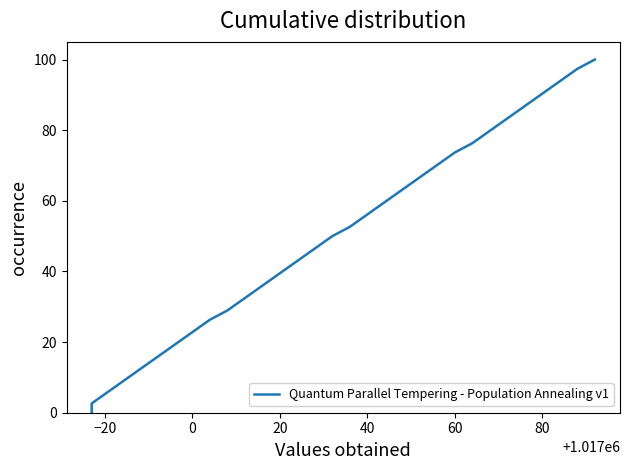

Reading right to left, transcribe all the data shown in this chart.

100.0	100.0	97.4	94.7	92.1	89.5	86.8	84.2	81.6	78.9	76.3	73.7	71.1	68.4	65.8	63.2	60.5	57.9	55.3	52.6	50.0	47.4	44.7	42.1	39.5	36.8	34.2	31.6	28.9	26.3	23.7	21.1	18.4	15.8	13.2	10.5	7.9	5.3	2.6	0.0